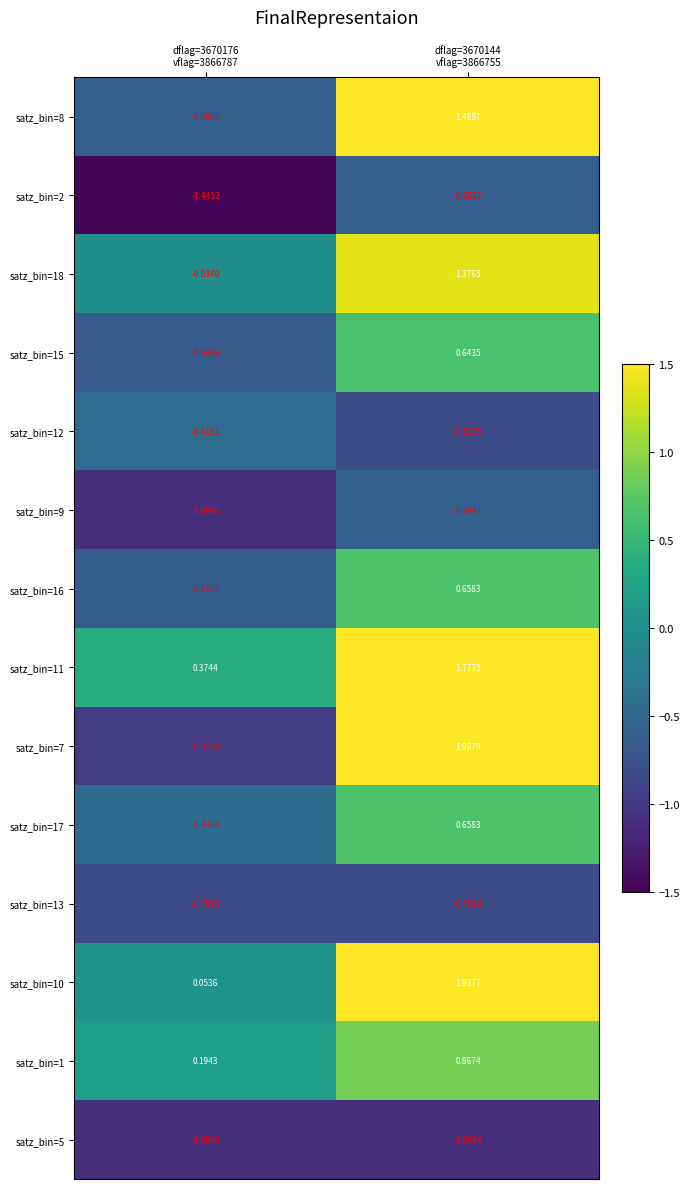

Reading left to right, what are all the values shown in this chart?

satz_bin=8: dflag=3670176
vflag=3866787=-0.6	dflag=3670144
vflag=3866755=1.5
satz_bin=2: dflag=3670176
vflag=3866787=-1.4	dflag=3670144
vflag=3866755=-0.6
satz_bin=18: dflag=3670176
vflag=3866787=-0.0	dflag=3670144
vflag=3866755=1.4
satz_bin=15: dflag=3670176
vflag=3866787=-0.6	dflag=3670144
vflag=3866755=0.6
satz_bin=12: dflag=3670176
vflag=3866787=-0.4	dflag=3670144
vflag=3866755=-0.8
satz_bin=9: dflag=3670176
vflag=3866787=-1.1	dflag=3670144
vflag=3866755=-0.6
satz_bin=16: dflag=3670176
vflag=3866787=-0.6	dflag=3670144
vflag=3866755=0.7
satz_bin=11: dflag=3670176
vflag=3866787=0.4	dflag=3670144
vflag=3866755=1.8
satz_bin=7: dflag=3670176
vflag=3866787=-1.0	dflag=3670144
vflag=3866755=2.0
satz_bin=17: dflag=3670176
vflag=3866787=-0.4	dflag=3670144
vflag=3866755=0.7
satz_bin=13: dflag=3670176
vflag=3866787=-0.8	dflag=3670144
vflag=3866755=-0.8
satz_bin=10: dflag=3670176
vflag=3866787=0.1	dflag=3670144
vflag=3866755=1.9
satz_bin=1: dflag=3670176
vflag=3866787=0.2	dflag=3670144
vflag=3866755=0.9
satz_bin=5: dflag=3670176
vflag=3866787=-1.1	dflag=3670144
vflag=3866755=-1.1